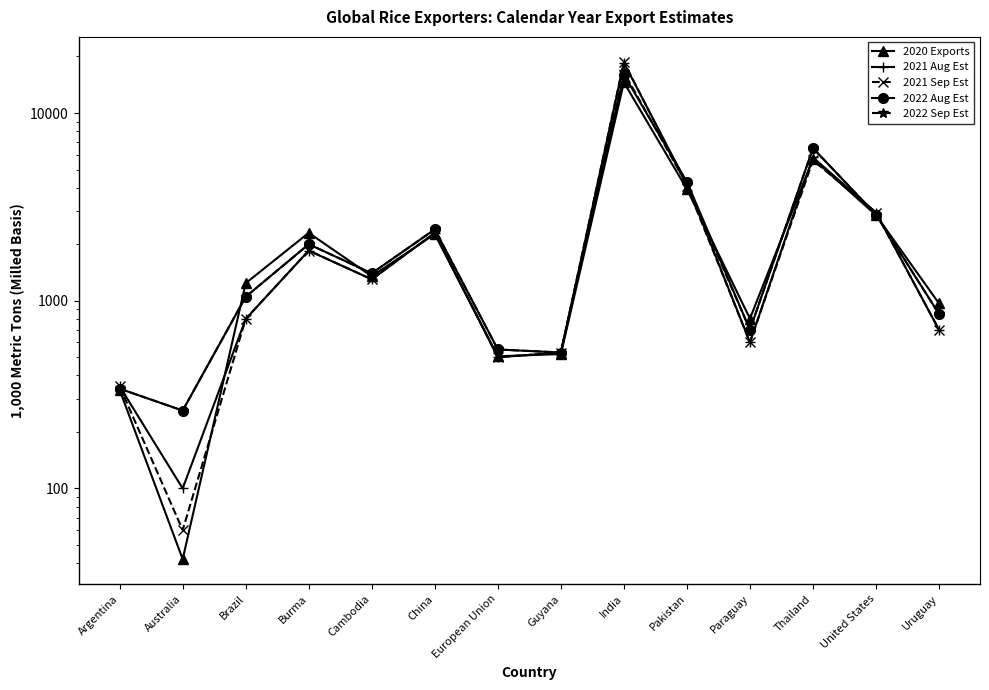

What is the average value of the 2022 Aug Est series?

2840